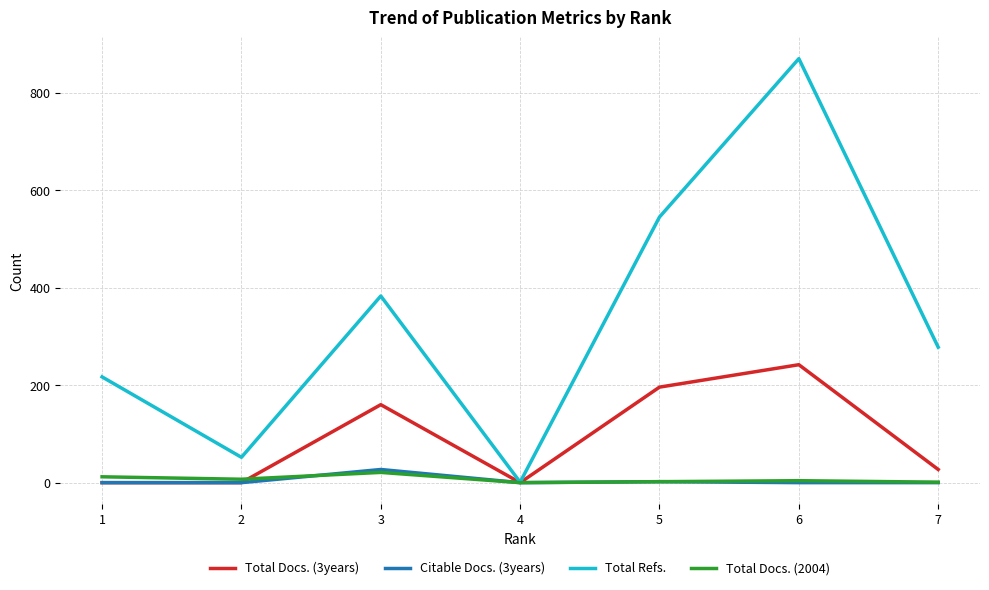

Where does the Total Docs. (3years) series first go above 27?

3